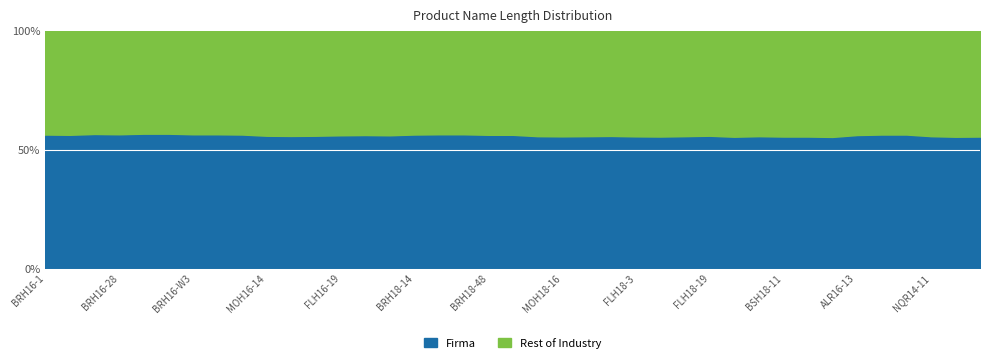

Which category has the lowest value in the Firma series?

BRH16-38